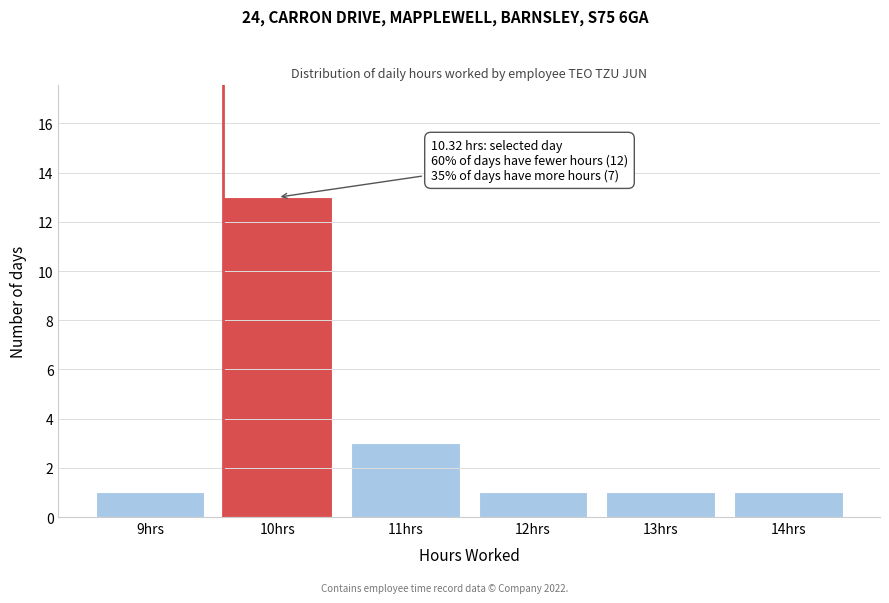

Over which range of the x-axis is the bar tallest?

9.5 to 10.5